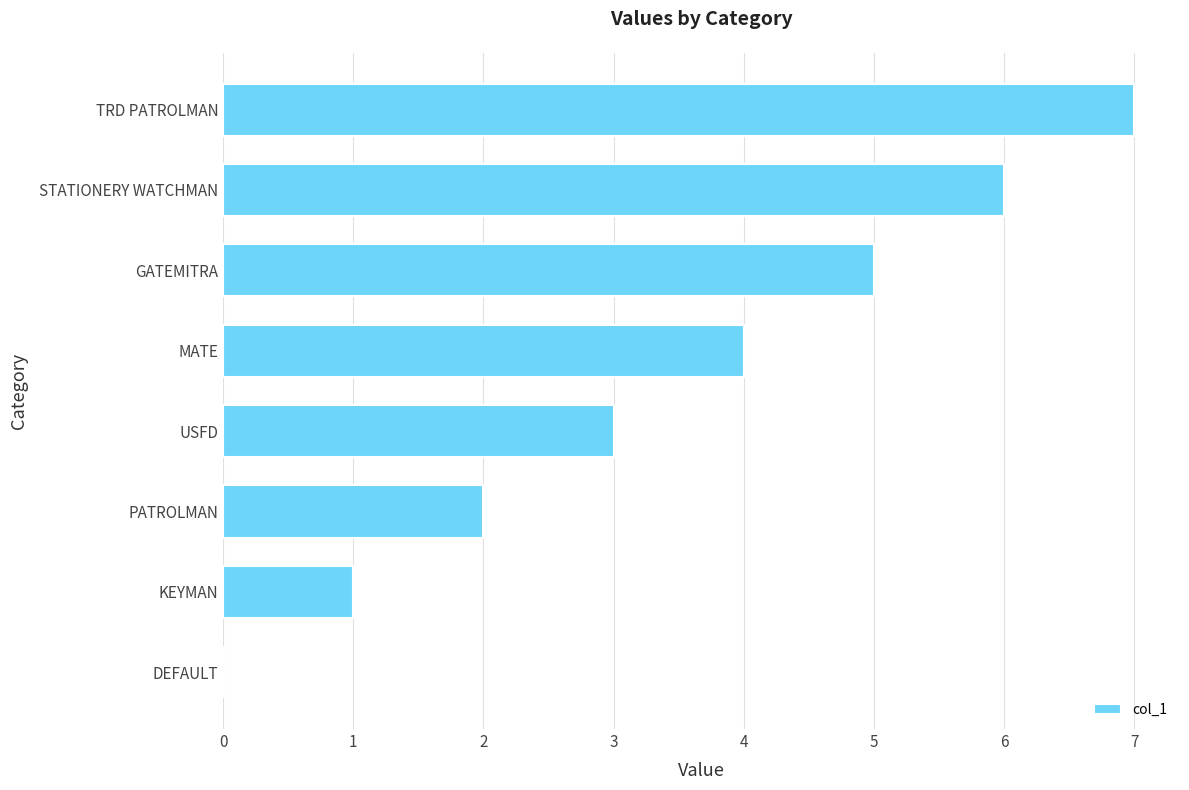

Between STATIONERY WATCHMAN and USFD, which is larger?

STATIONERY WATCHMAN